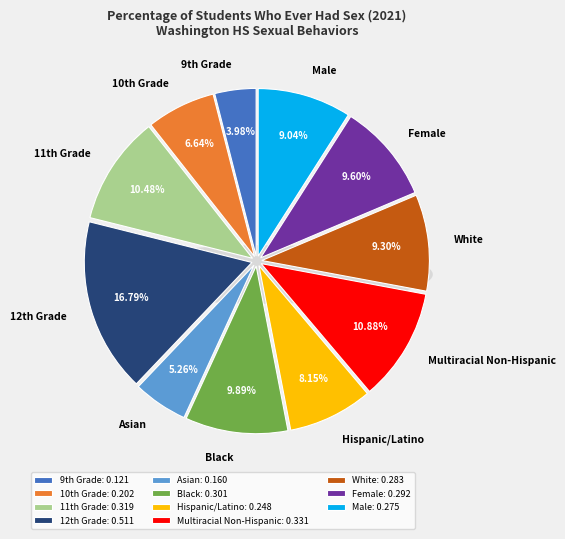

To the nearest percent, what is the average slice percentage?

9%